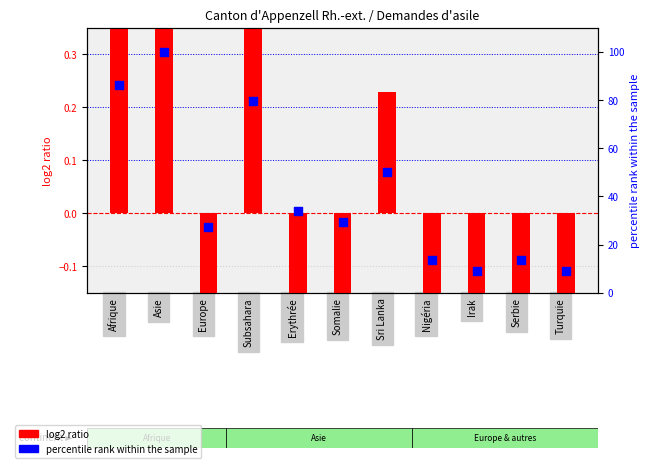

What are all the series names shown in the legend?

log2 ratio, percentile rank within the sample